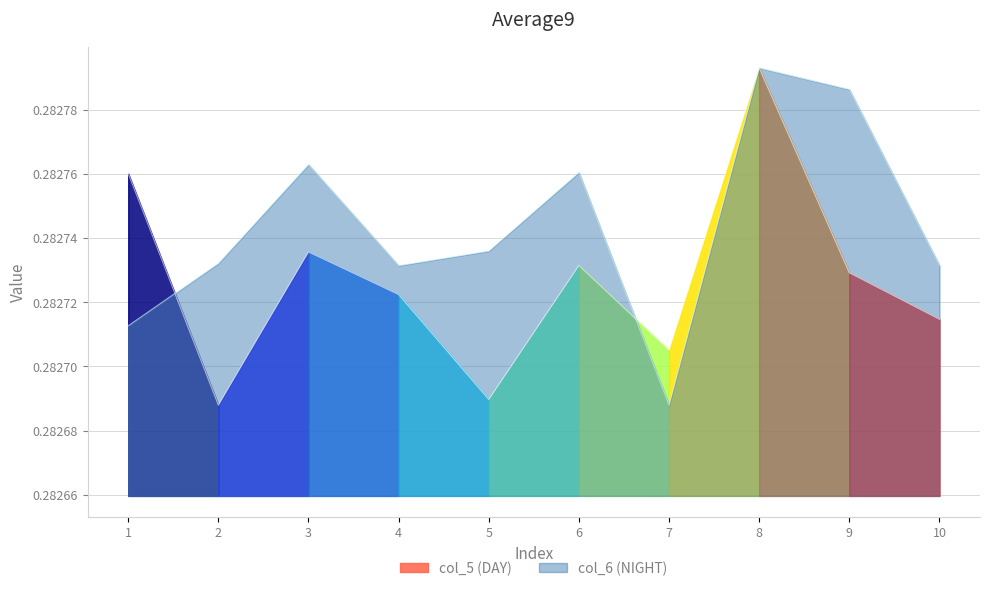

Which category has the lowest value in the col_6 series?

7